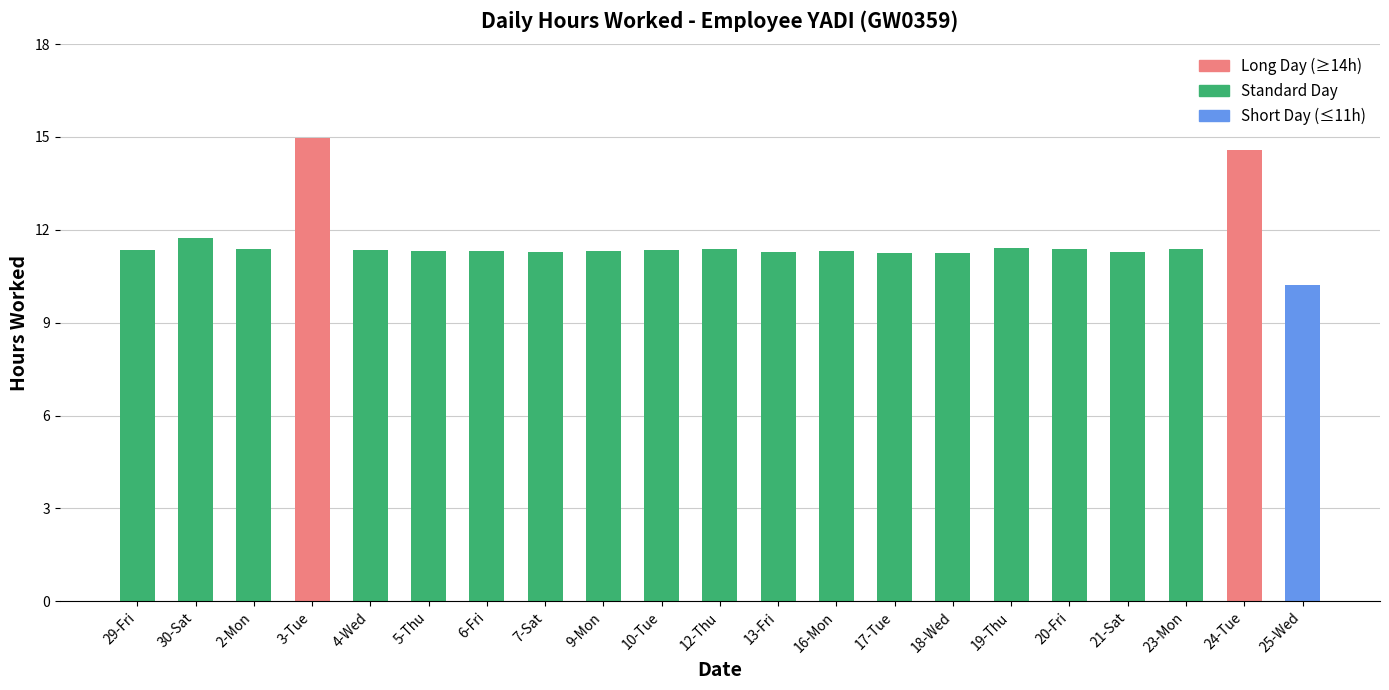

What is the label of the 7th bar from the left?

6-Fri